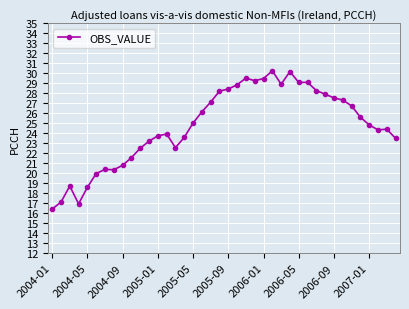

What is the maximum value shown in the chart?

30.3